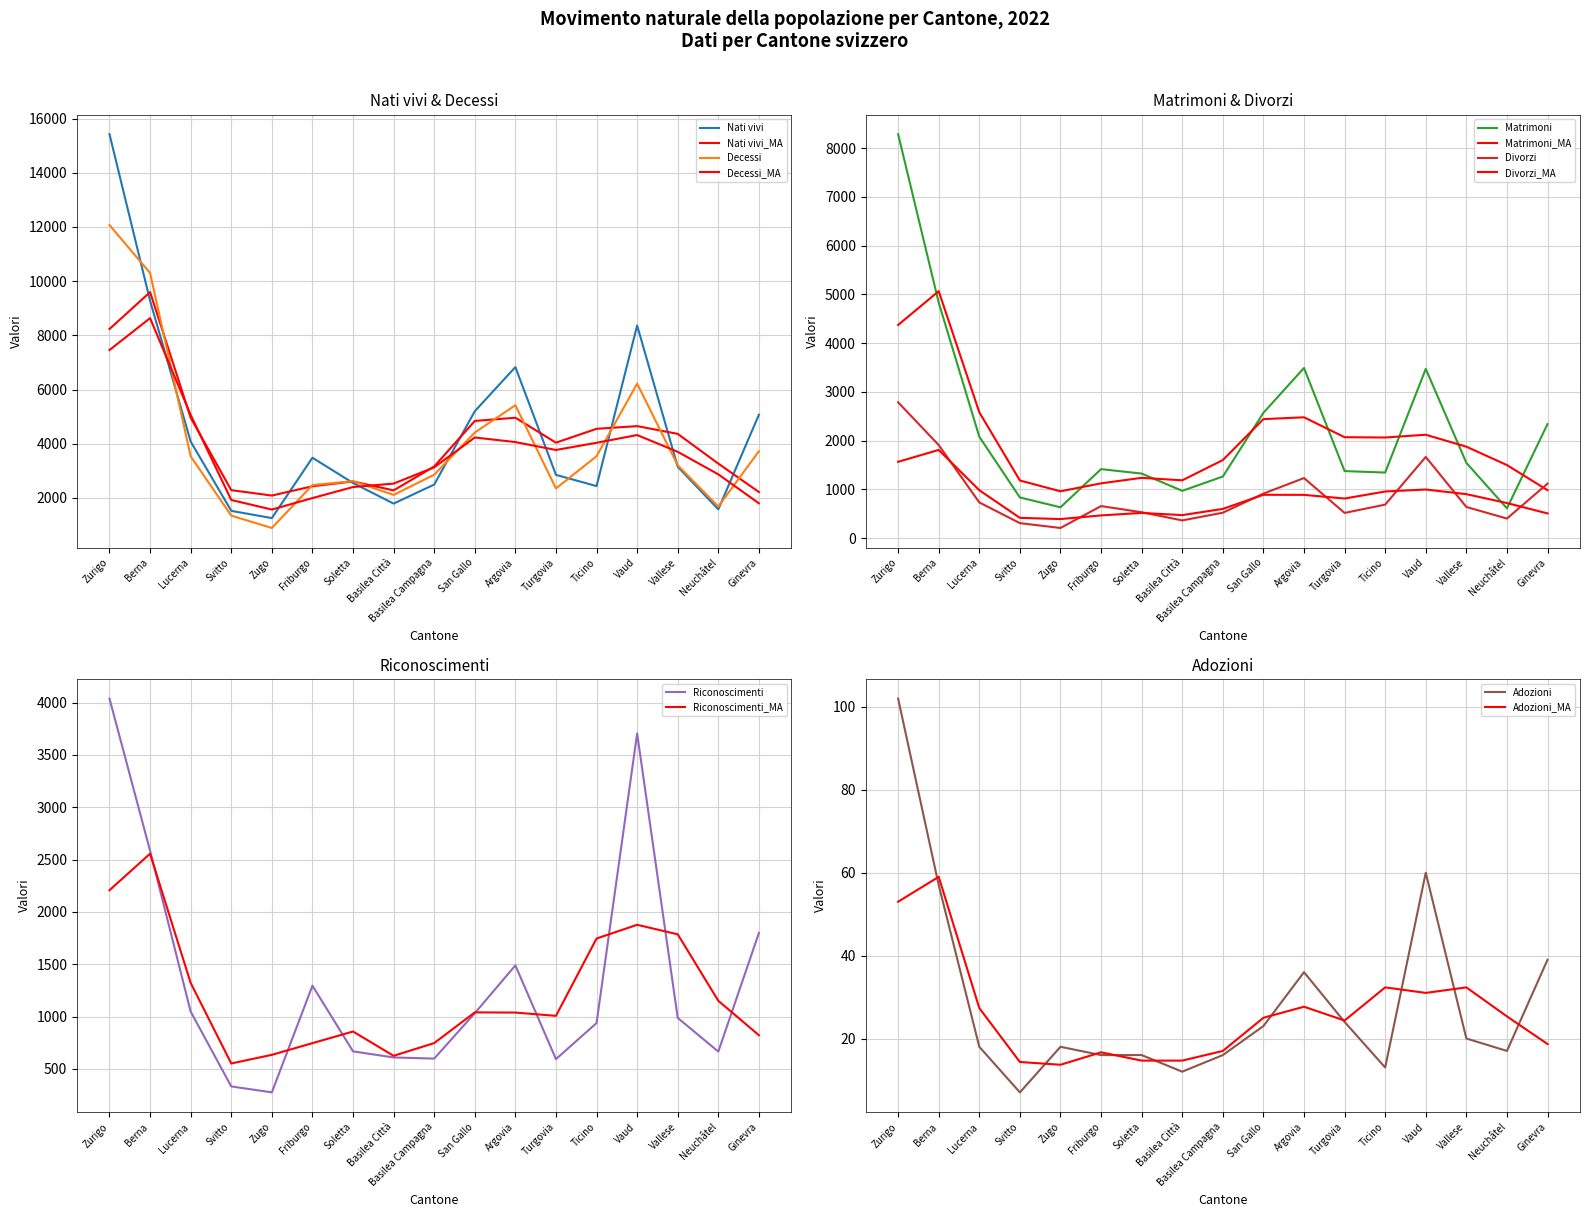

List the series in order of their peak value, highest first.

Nati vivi, Decessi, Matrimoni, Riconoscimenti, Divorzi, Adozioni